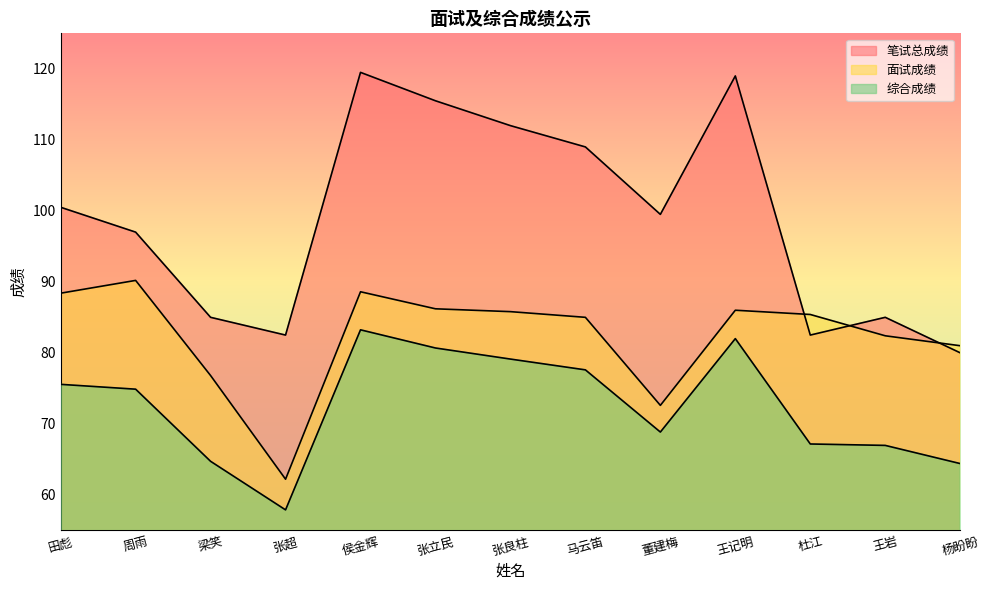

Between 梁笑 and 张良柱, which series saw the biggest shift?

笔试总成绩